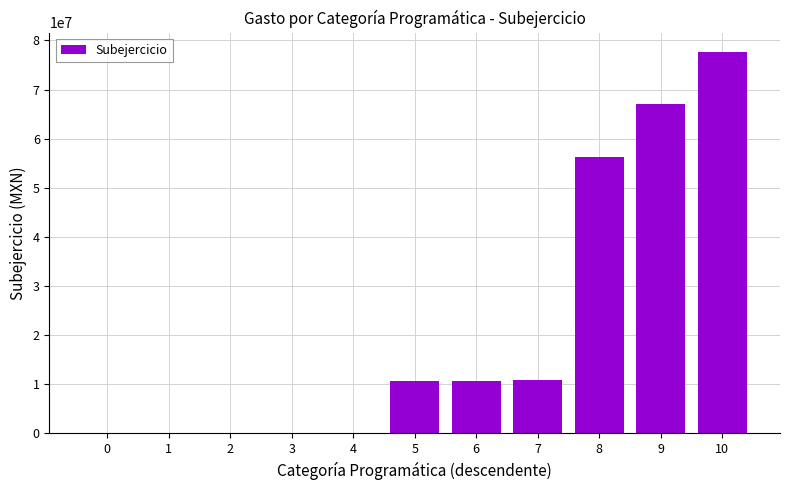

What is the change in value from 1 to 6?

+10648493.1